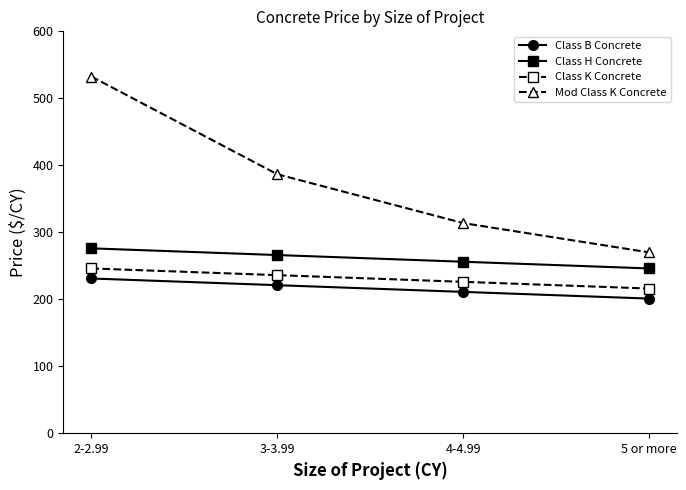

What is the difference between the highest and lowest values at 5 or more?

69.0